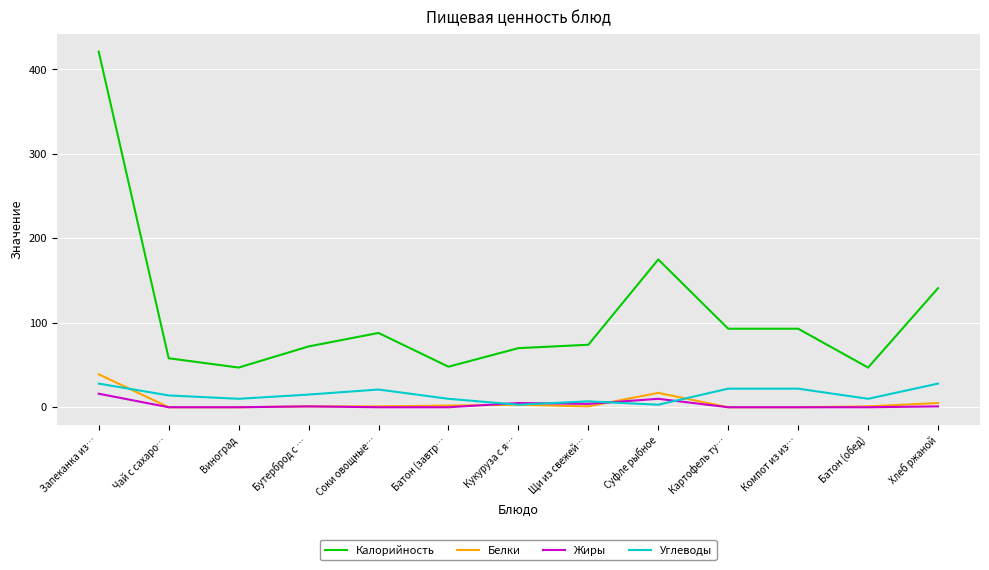

True or false: Углеводы has more than 0 interior local peaks.

True